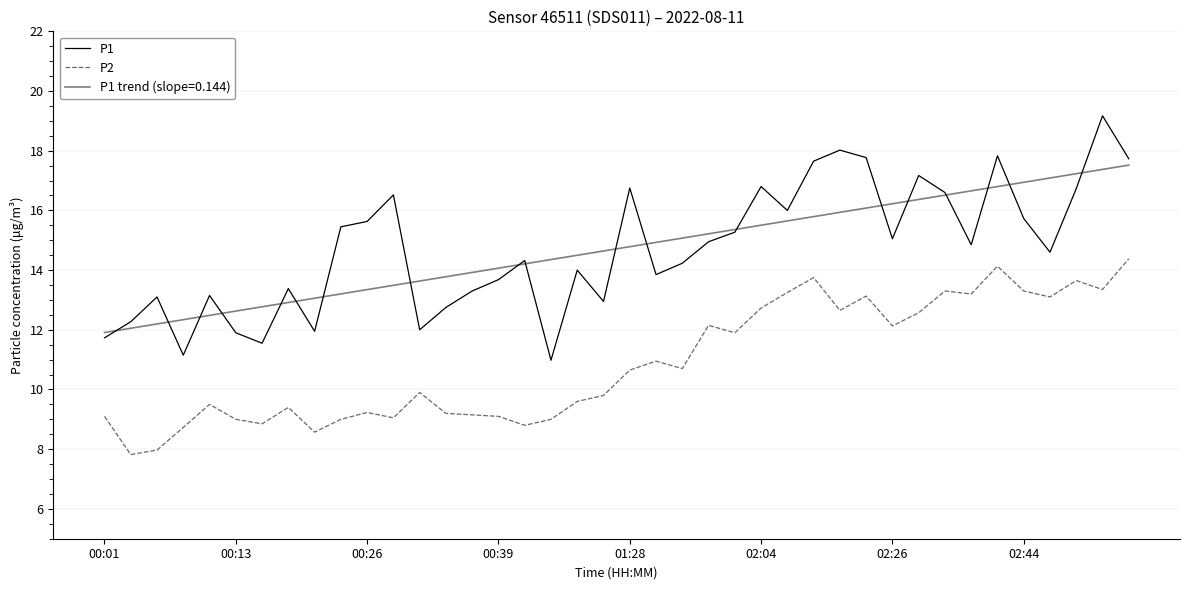

True or false: P2 and P1 intersect in this chart.

False